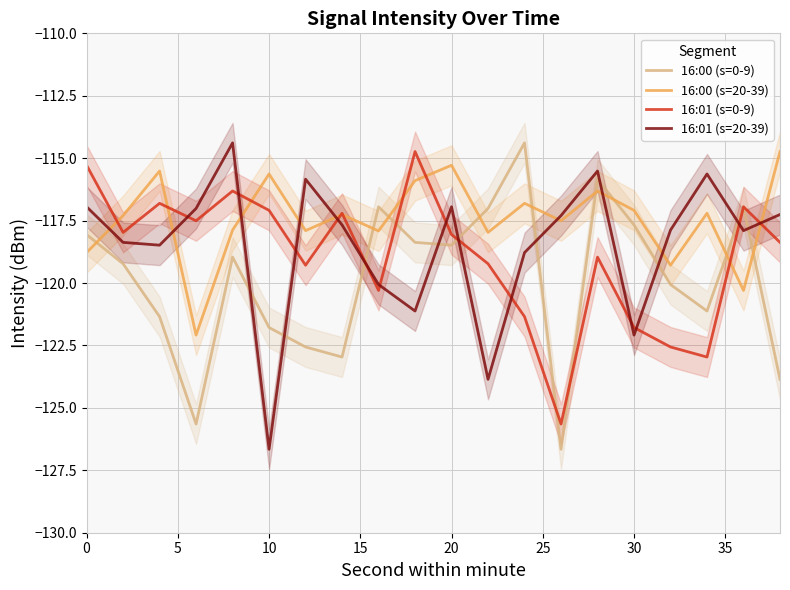

What is the smallest value displayed?

-126.7